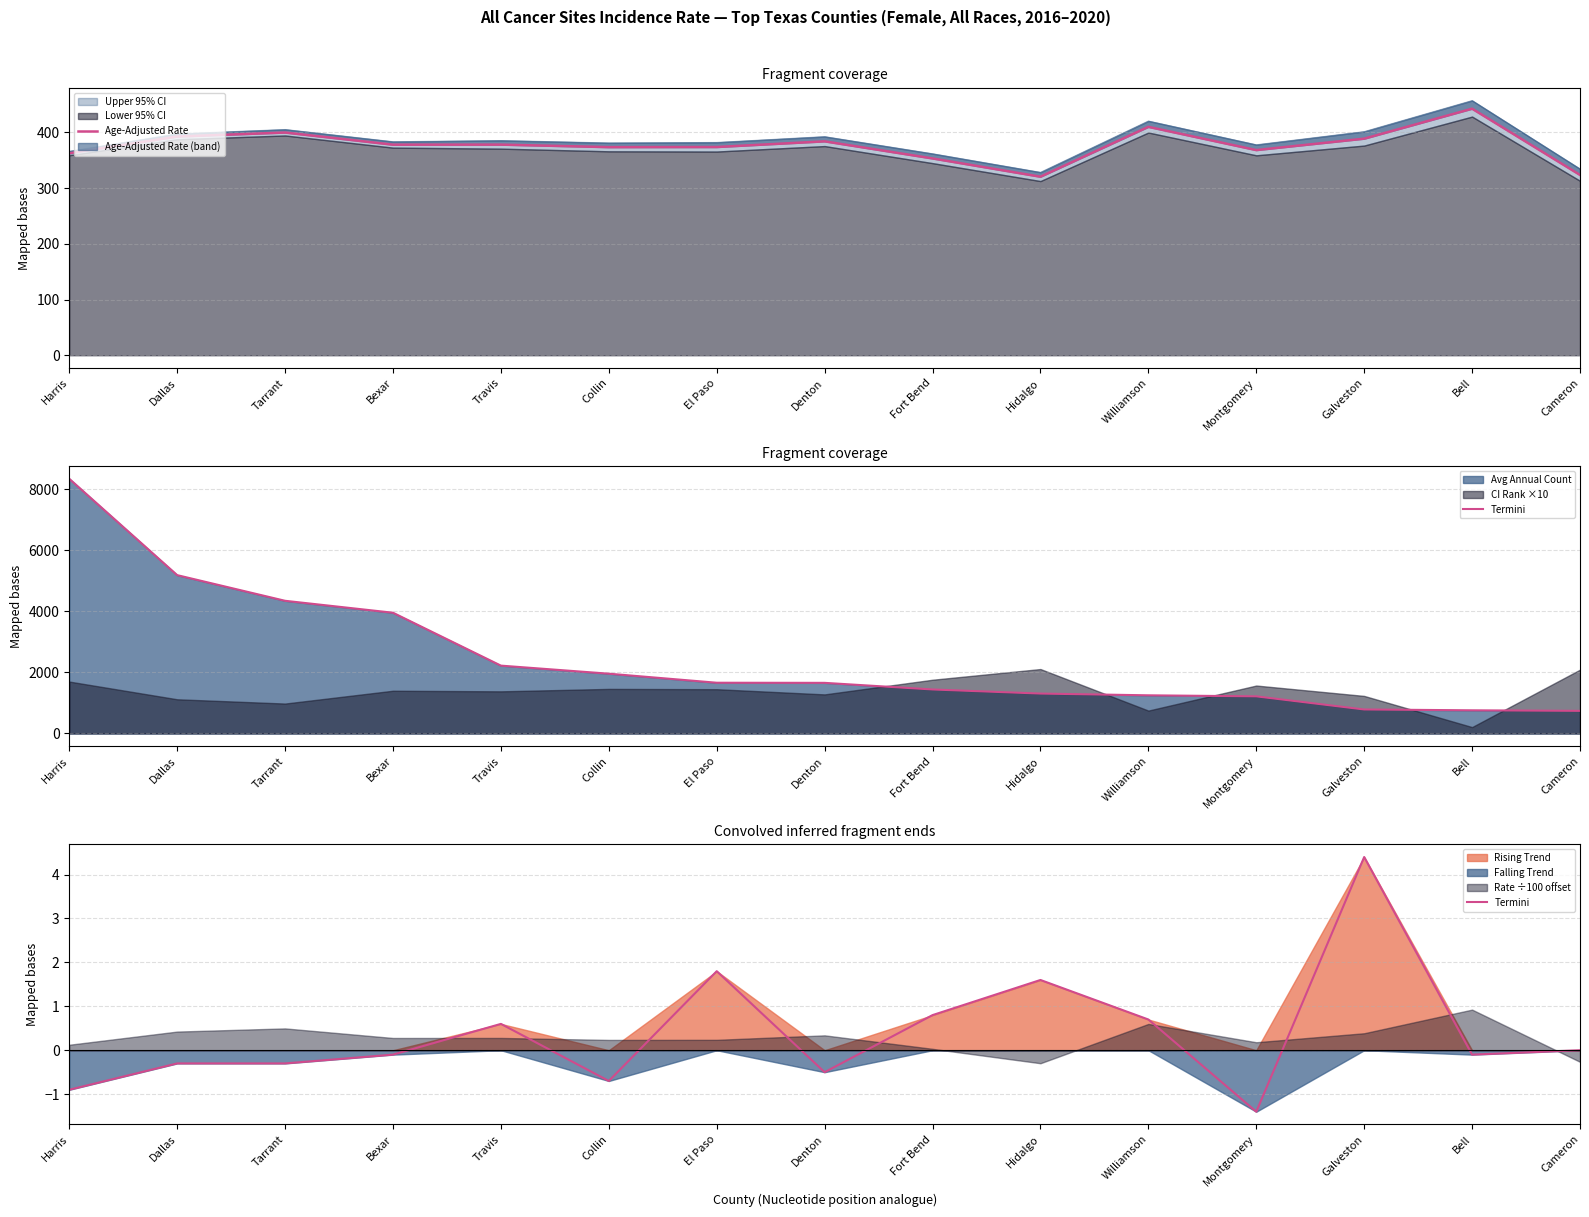

What position from the right is Bexar?

12